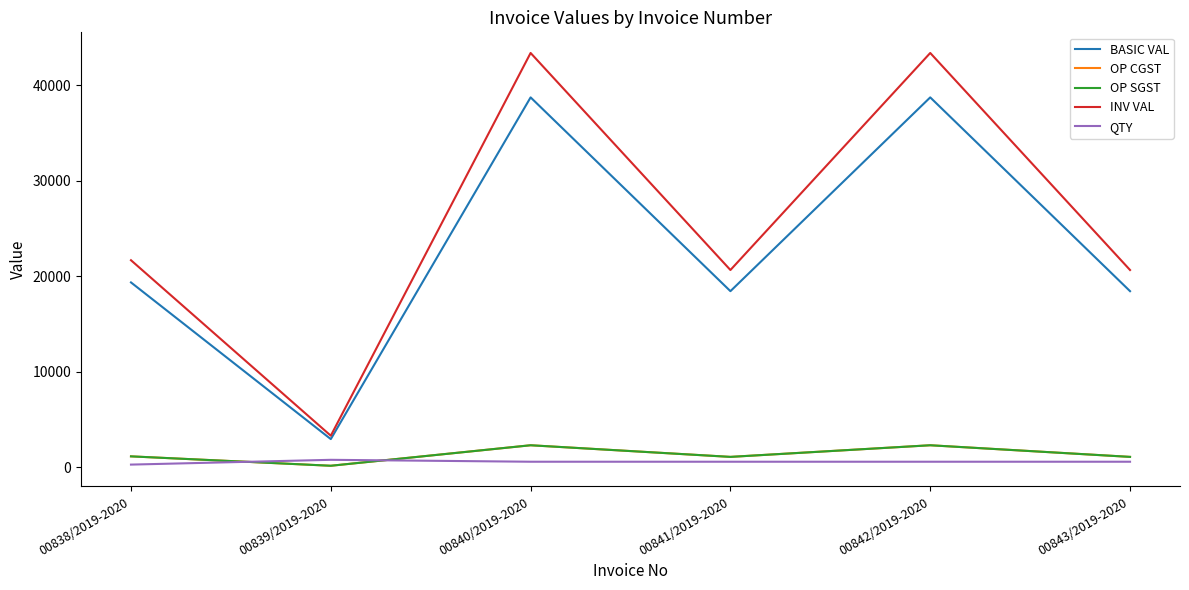

At which category is the sum across all series the highest?

00840/2019-2020